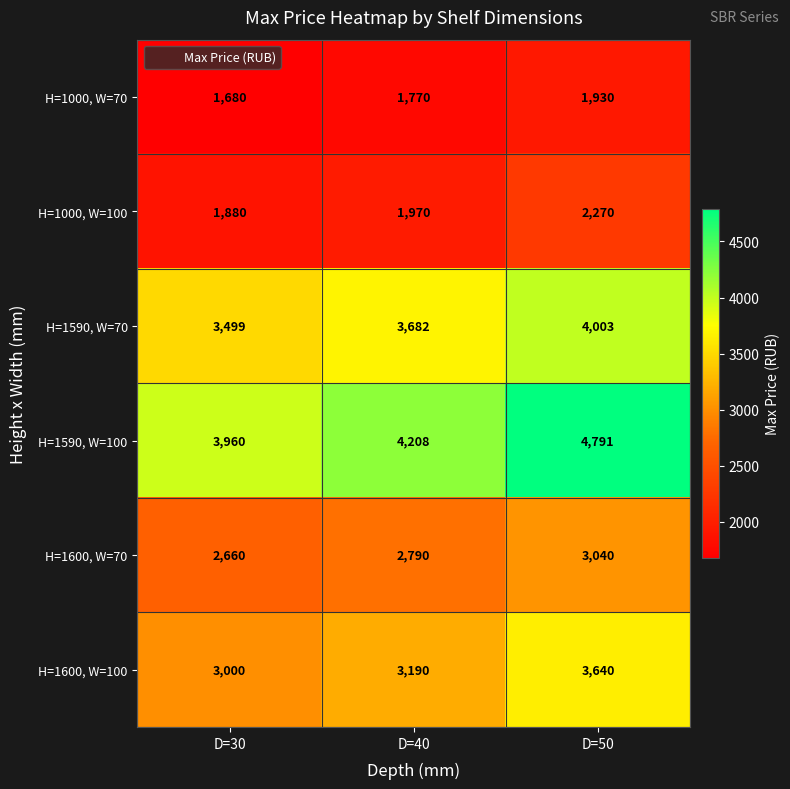

Reading left to right, what are all the values shown in this chart?

H=1000, W=70: 1680	1770	1930
H=1000, W=100: 1880	1970	2270
H=1590, W=70: 3499	3682	4003
H=1590, W=100: 3960	4208	4791
H=1600, W=70: 2660	2790	3040
H=1600, W=100: 3000	3190	3640